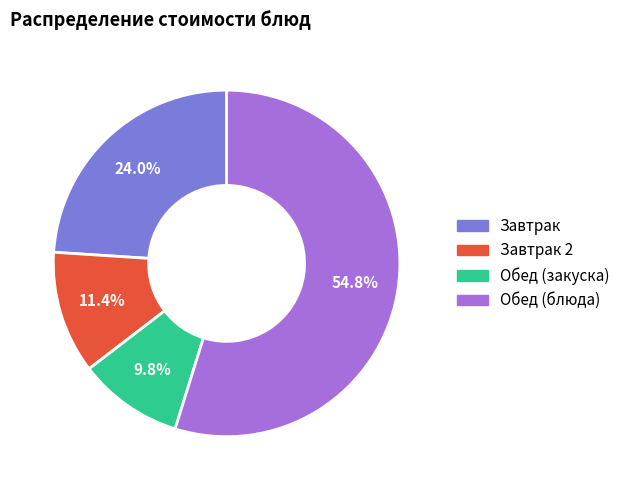

How many segments does this pie chart have?

4